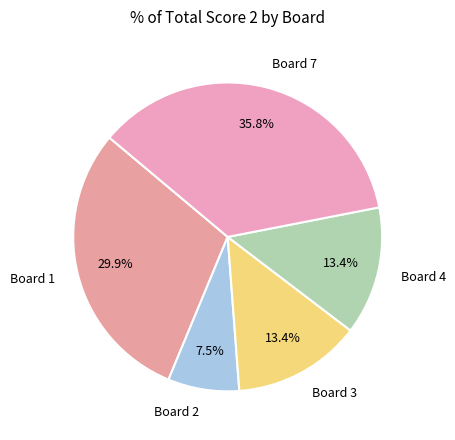

Which has a higher value, Board 2 or Board 1?

Board 1